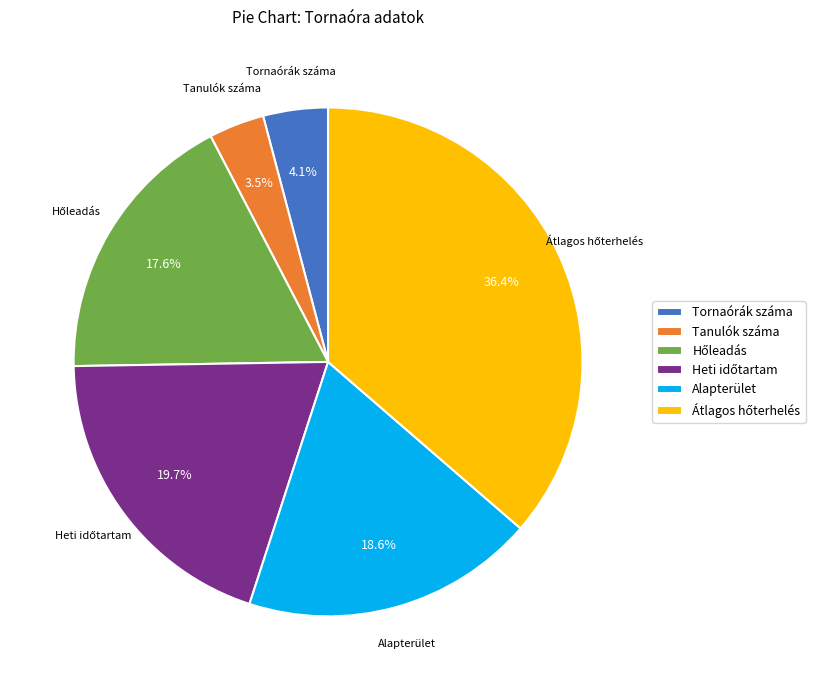

Count the number of slices in the pie.

6